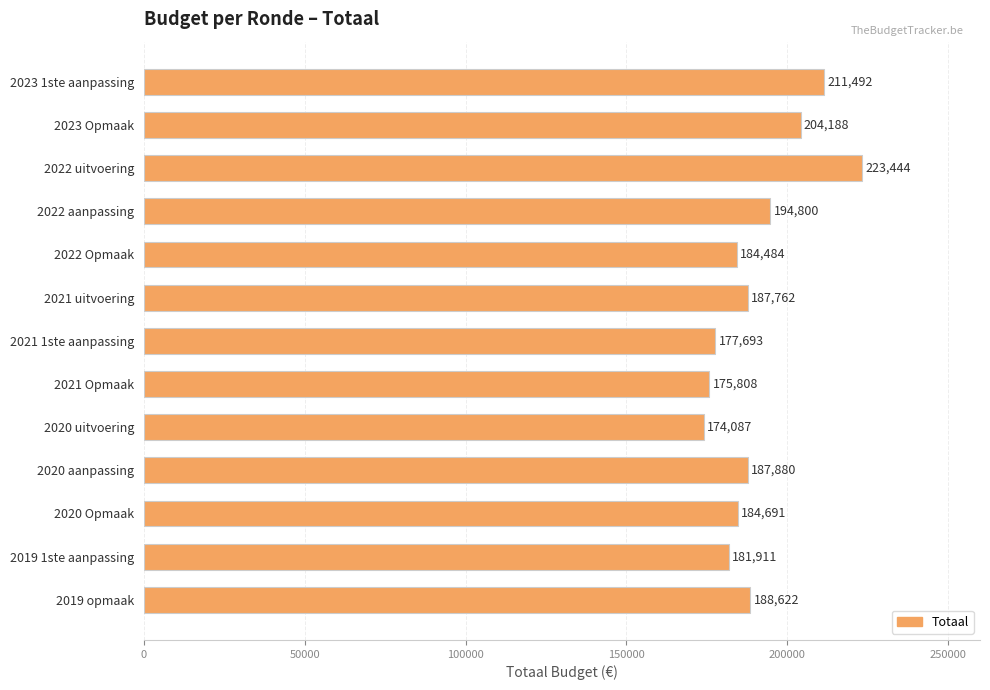

What is the sum of all values?

2476862